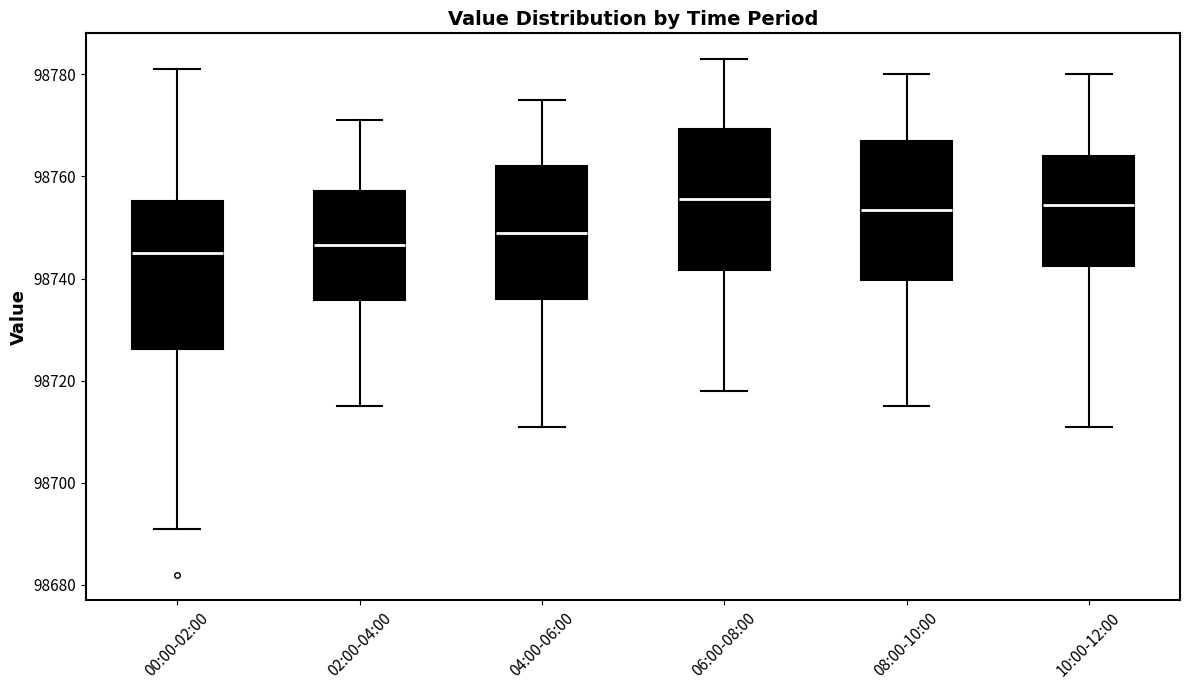

Reading left to right, read every box against the y-axis: the position of its median line, the range the box covers, and the ends of its whiskers. The values are not printed on the chart, so give them approximately, as read against the axis.

00:00-02:00: median 98746, box 98726 to 98756, whiskers 98692 to 98782
02:00-04:00: median 98746, box 98736 to 98758, whiskers 98716 to 98772
04:00-06:00: median 98750, box 98736 to 98762, whiskers 98712 to 98776
06:00-08:00: median 98756, box 98742 to 98770, whiskers 98718 to 98784
08:00-10:00: median 98754, box 98740 to 98768, whiskers 98716 to 98780
10:00-12:00: median 98754, box 98742 to 98764, whiskers 98712 to 98780